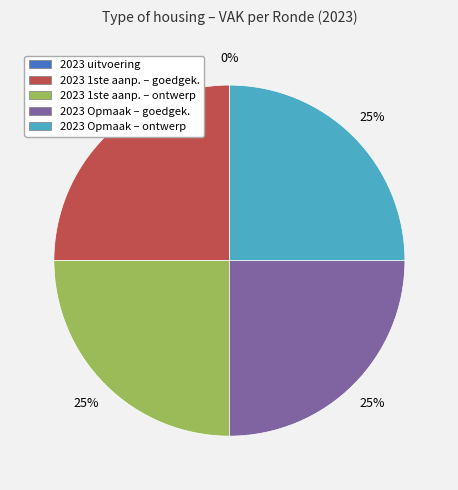

Does 2023 1ste aanpassing – ontwerp represent more than half of the total?

No